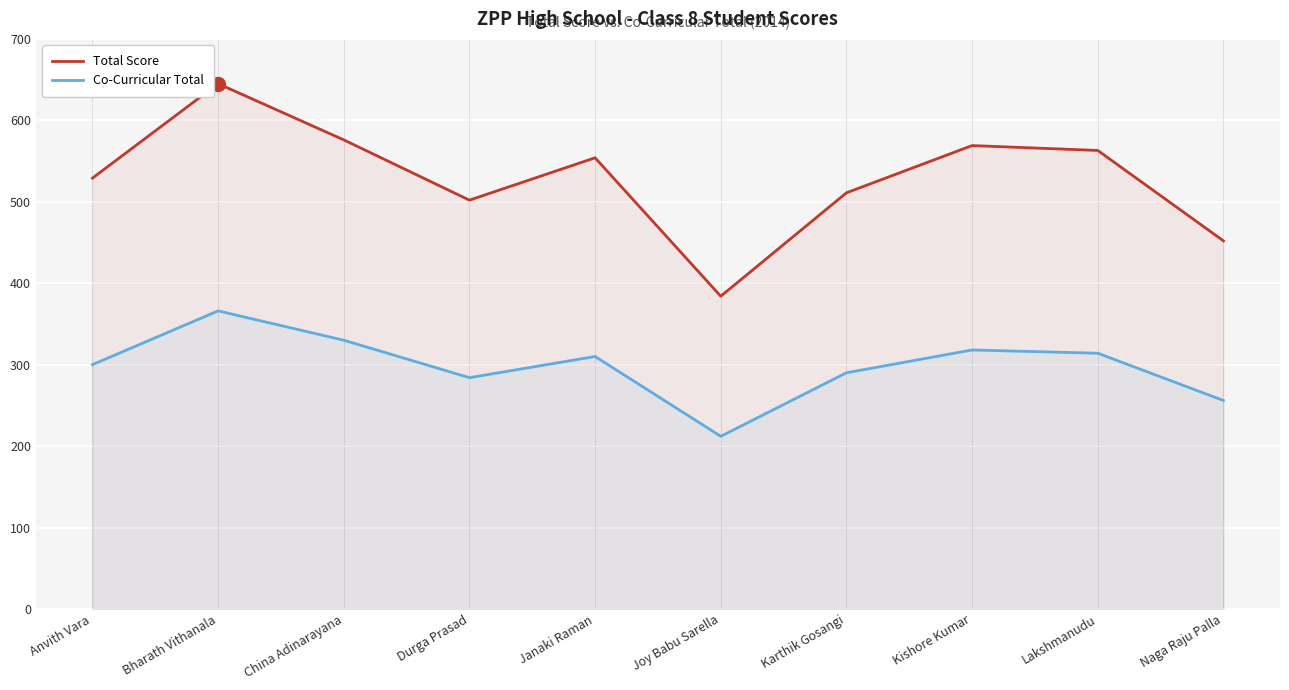

Reading right to left, what are all the values shown in this chart?

Total Score: 452	563	569	511	384	554	502	576	645	529
Co-Curricular Total: 256	314	318	290	212	310	284	330	366	300